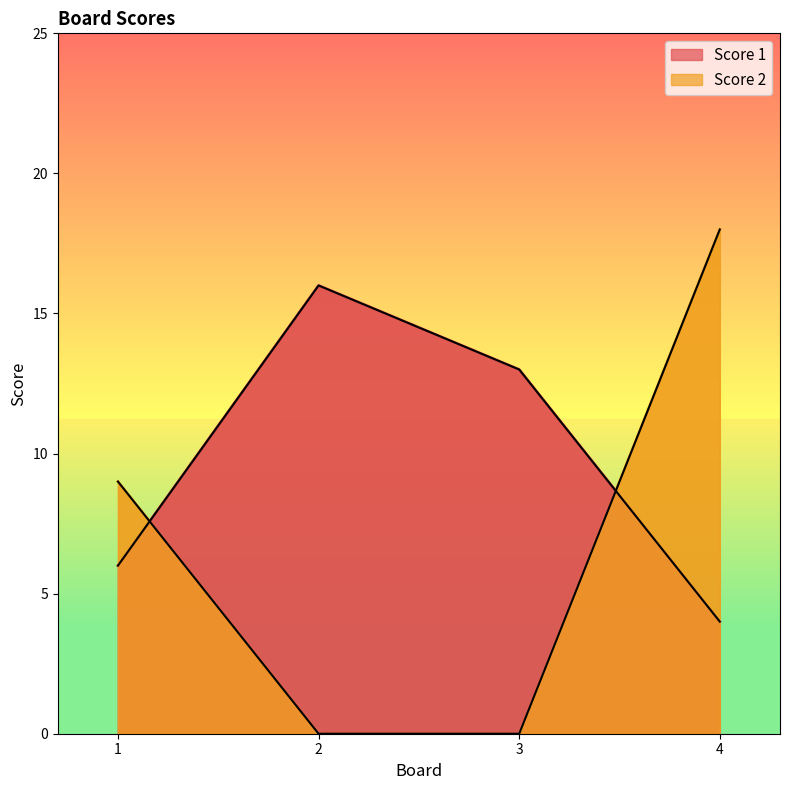

Which series changed the most between 1 and 4?

Score 2